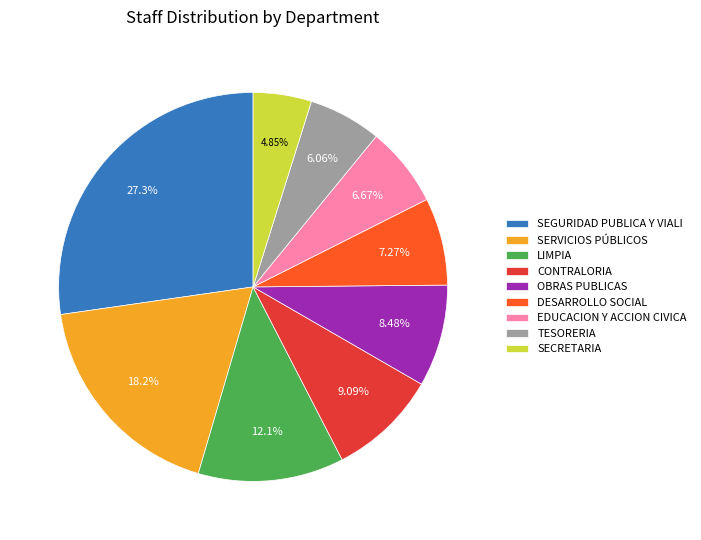

Approximately how many times larger is the value at OBRAS PUBLICAS compared to LIMPIA?

0.7